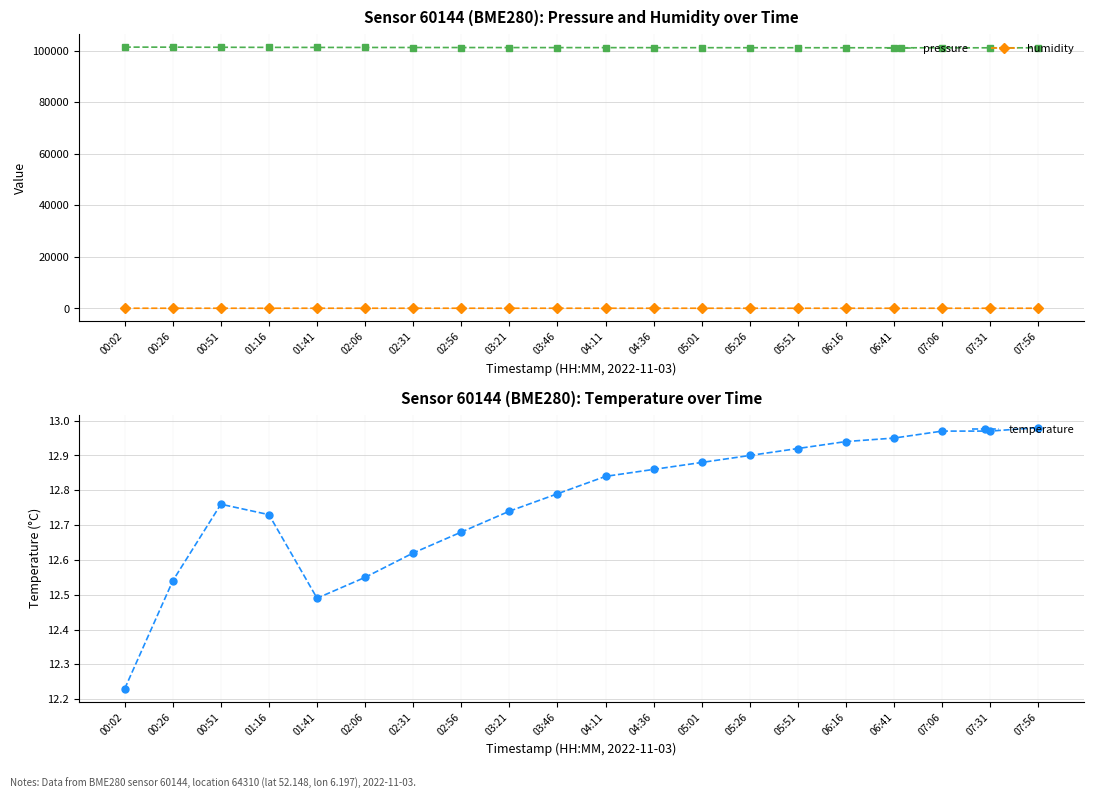

What is the value of the pressure point at the 20th from the left?

101158.0